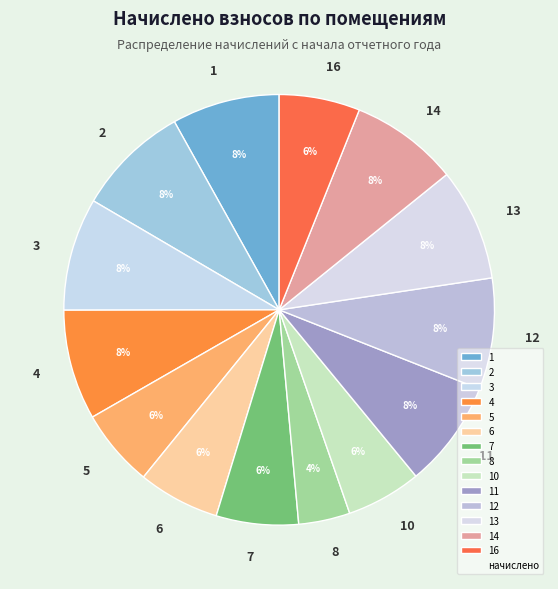

To the nearest percent, what is the average slice percentage?

7%